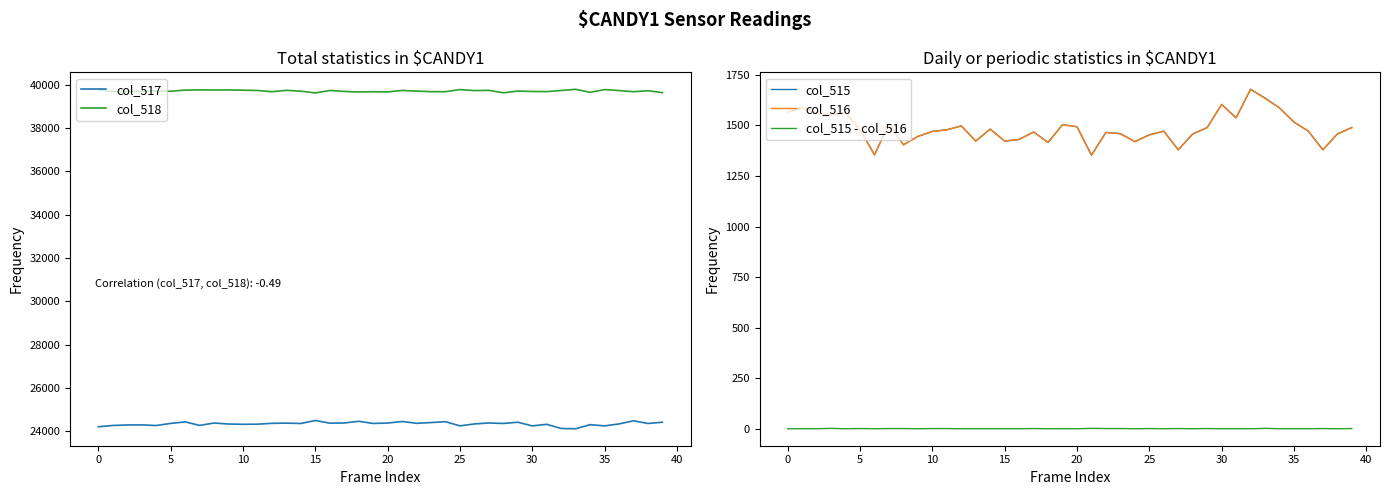

What is the greatest value displayed?

39779